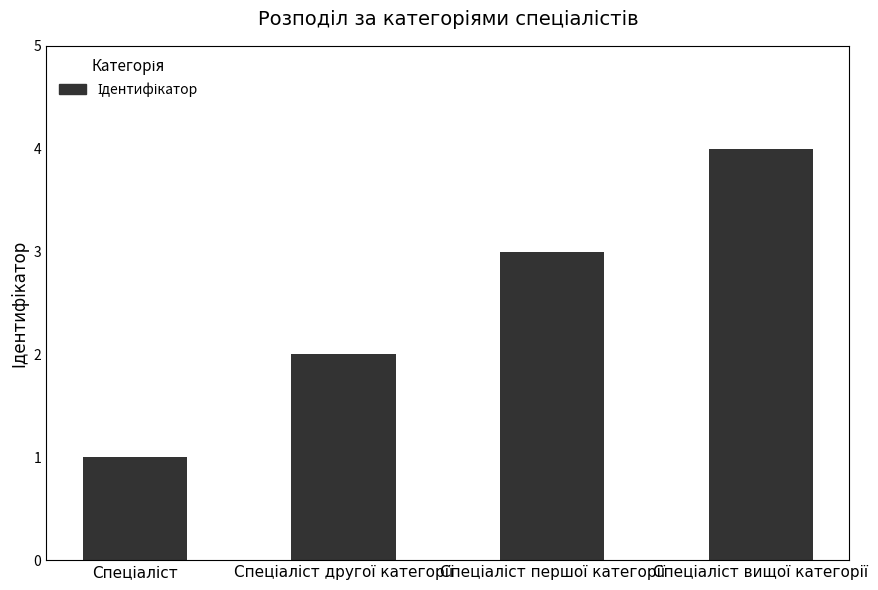

What is the greatest value displayed?

4